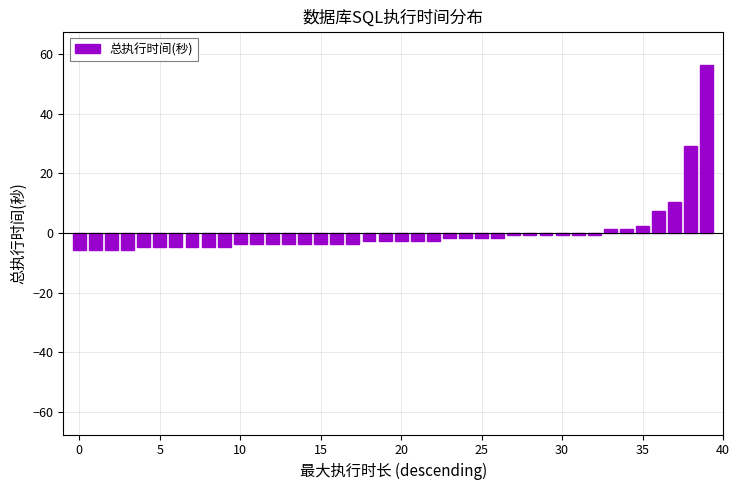

How many positive values are there?

7